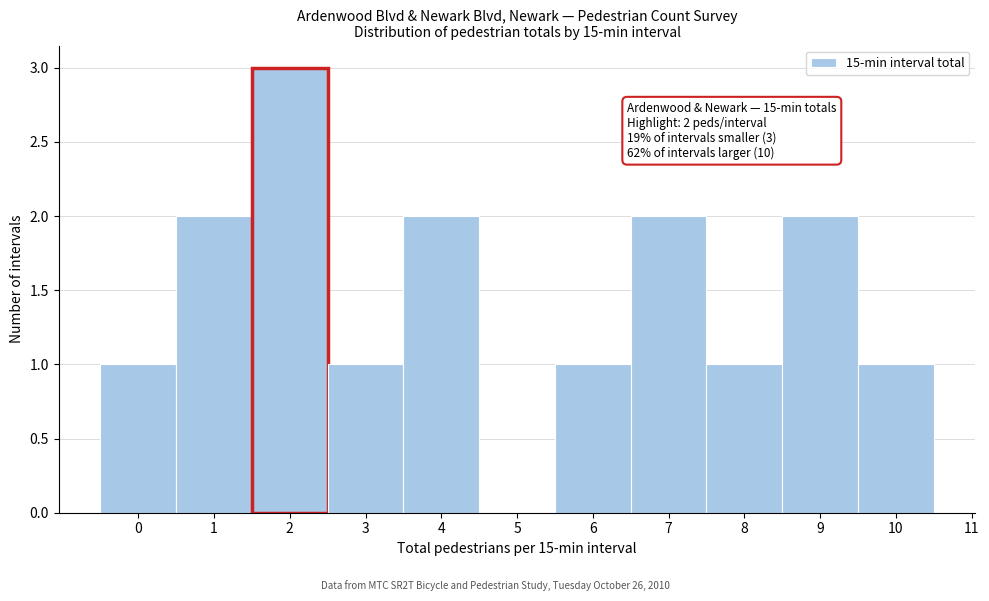

Over which range of the x-axis is the bar tallest?

1.5 to 2.5